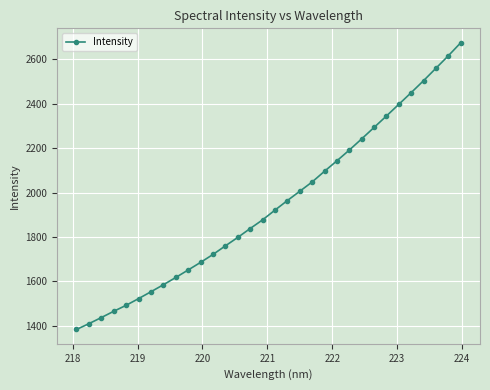

What is the sum of all values?

62248.8